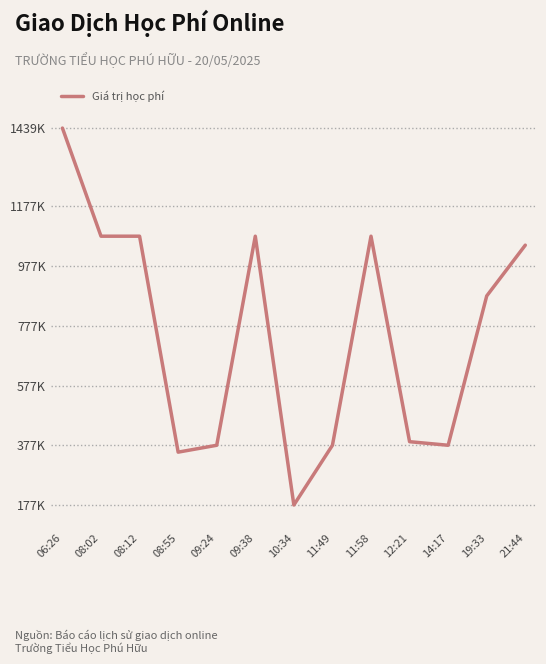

Reading left to right, transcribe all the data shown in this chart.

1439000	1077000	1077000	354000	377000	1077000	177000	377000	1077000	389000	377000	877000	1047000